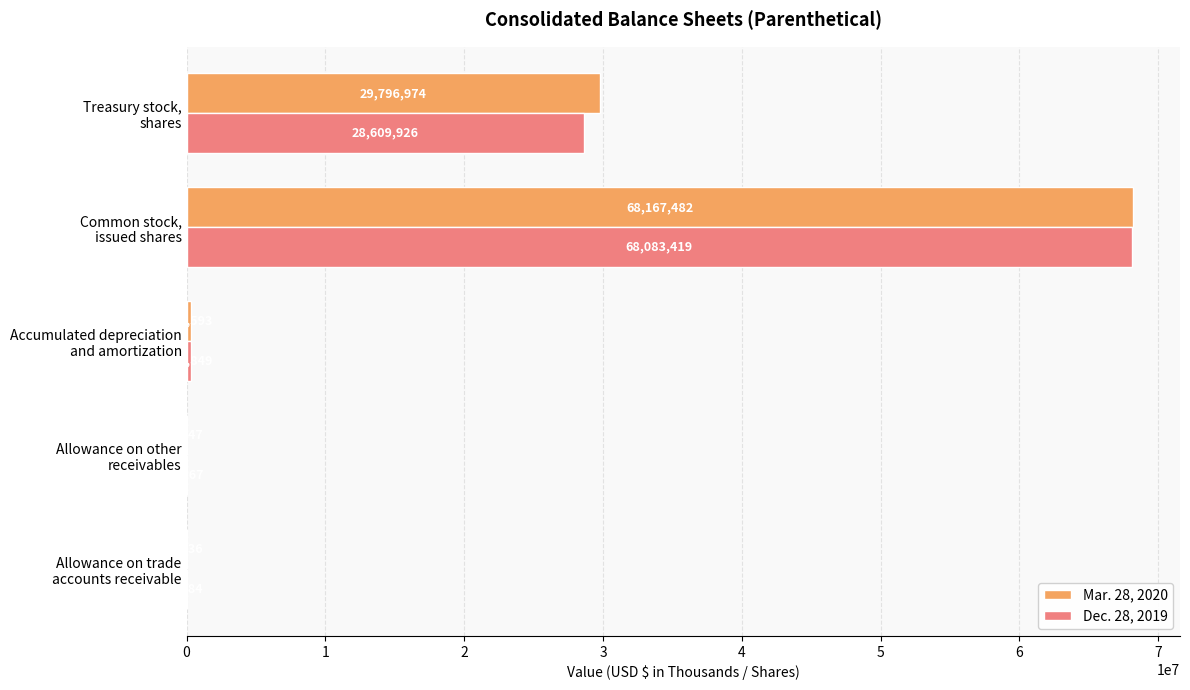

Which series has the largest total across all categories?

Mar. 28, 2020